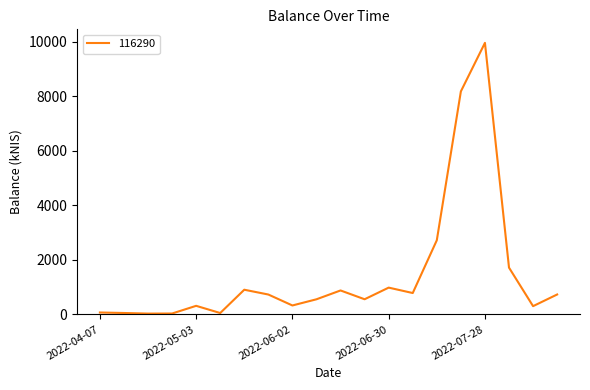

What is the maximum value shown in the chart?

9957.9